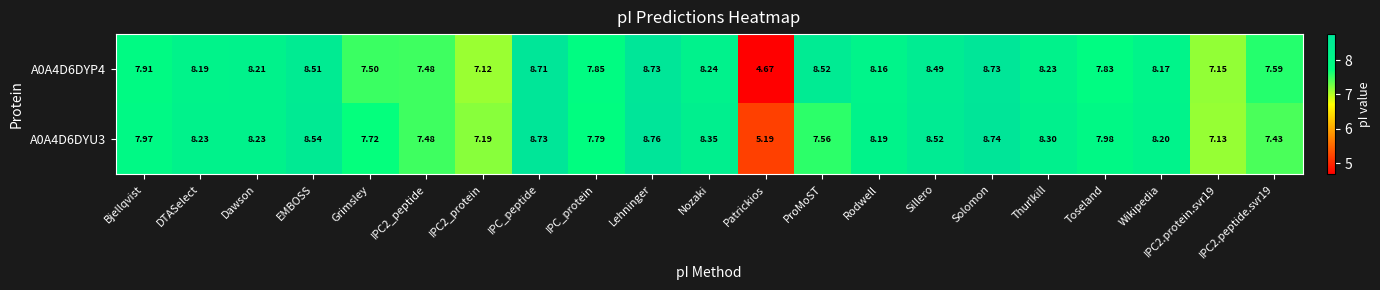

Count the number of categories in the chart.

21